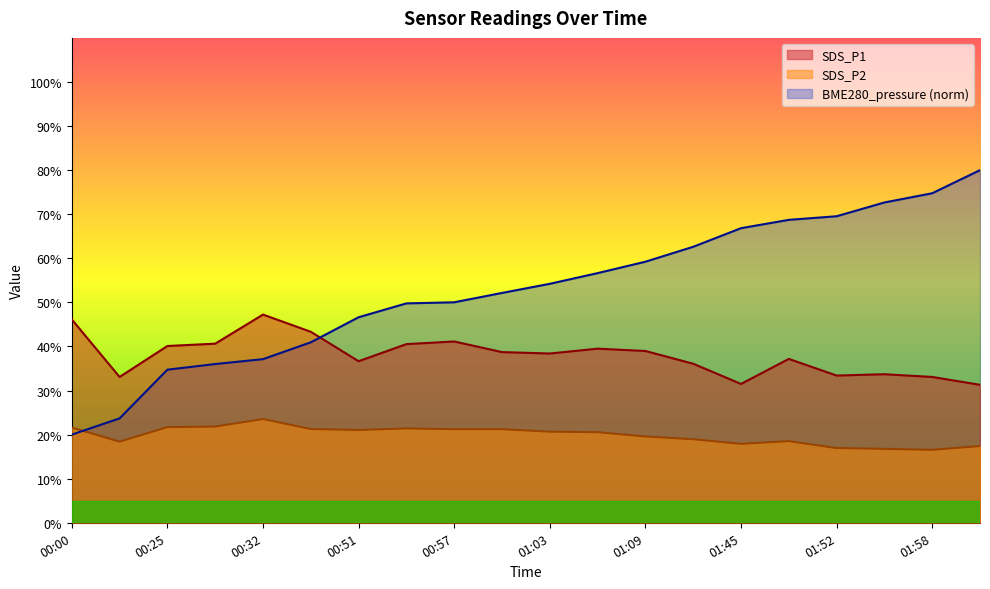

True or false: BME280_pressure has more than 2 interior local peaks.

False